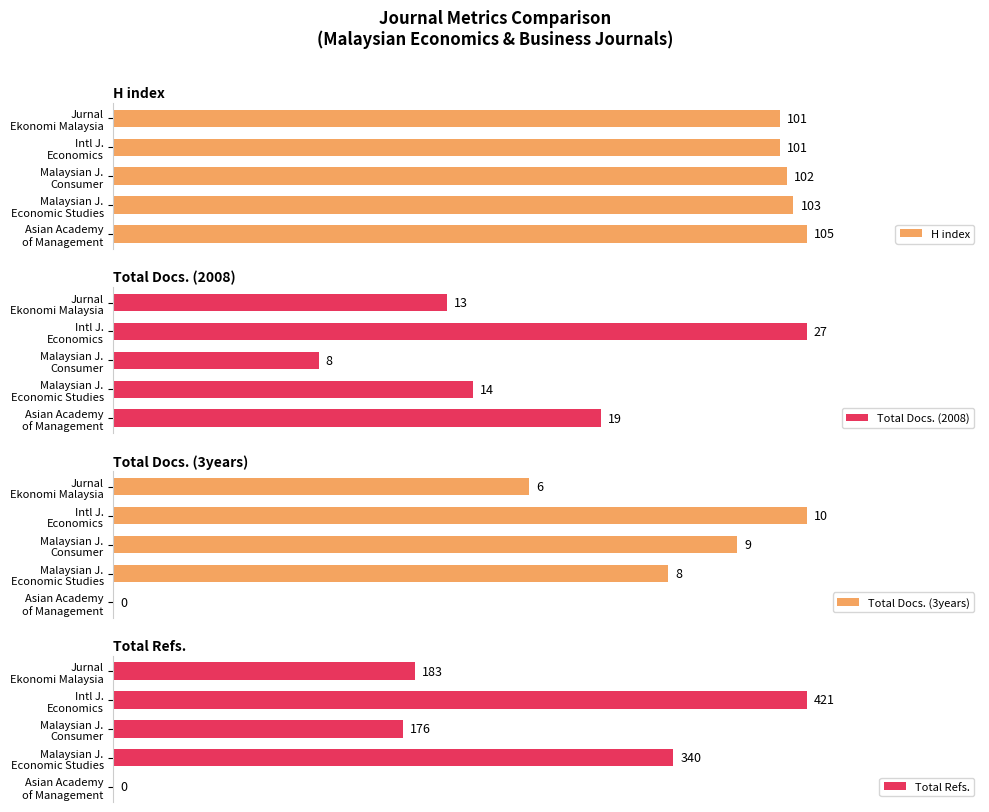

Are the bars grouped side by side (vs. stacked)?

Yes